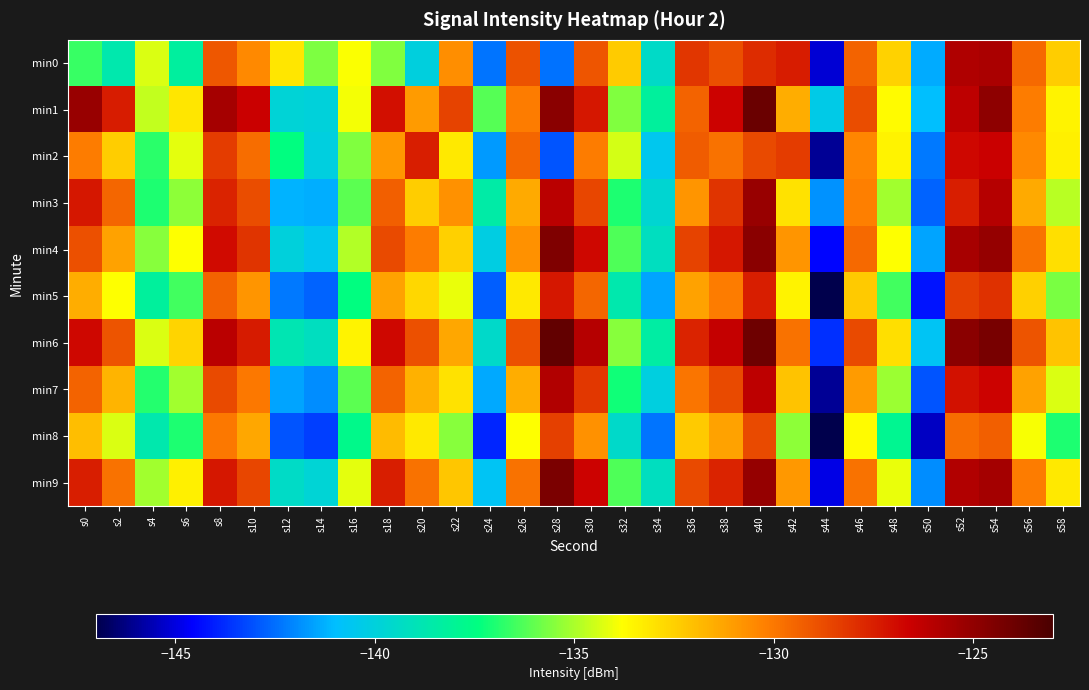

Which has a higher value, s44 or s12?

s12